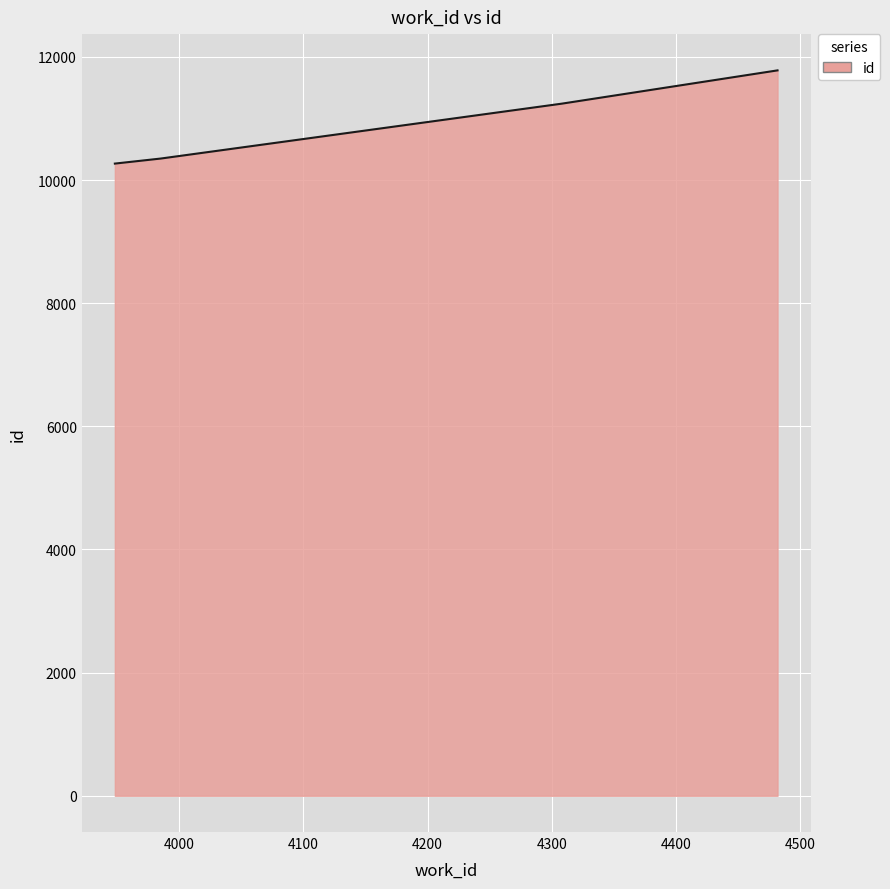

True or false: there are more than 2 points higher than both neighbors.

False